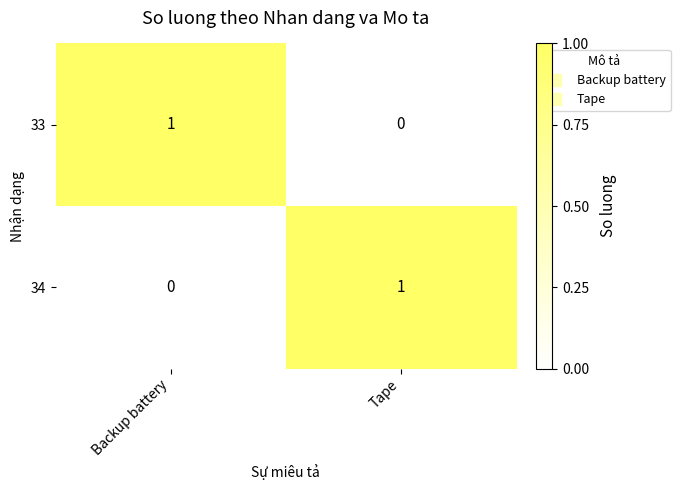

Which category has the highest value in the 34 series?

Tape